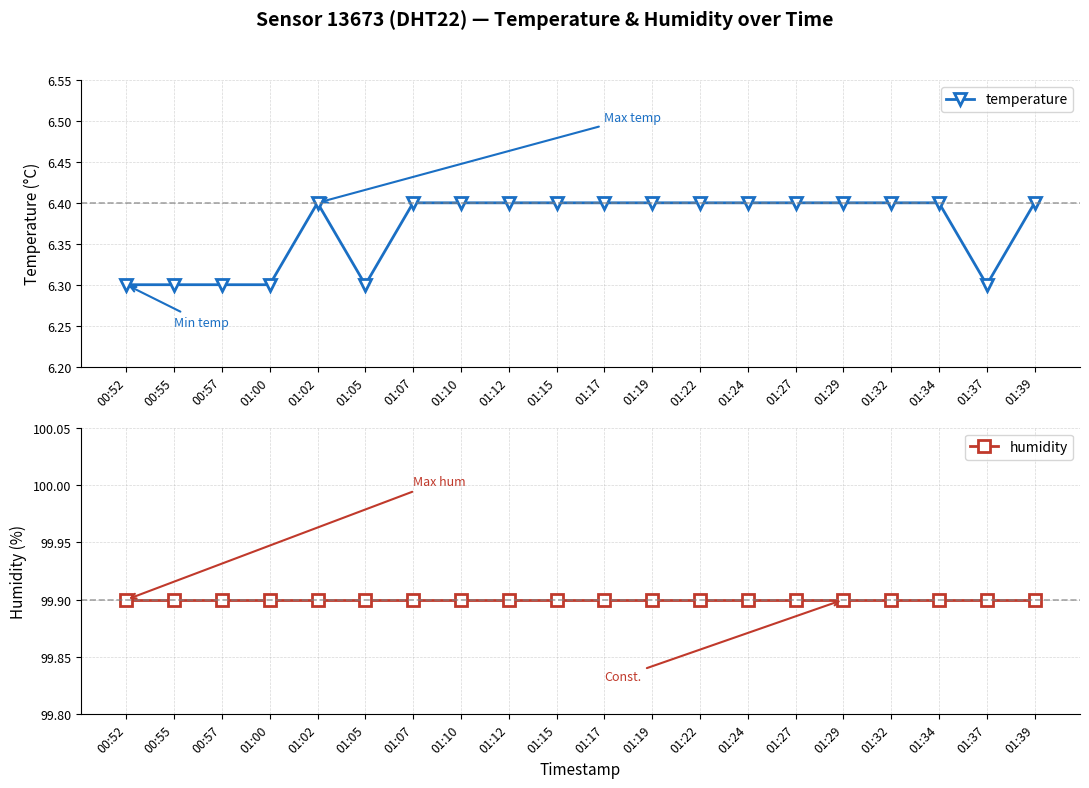

At how many categories does at least one series exceed 18?

20